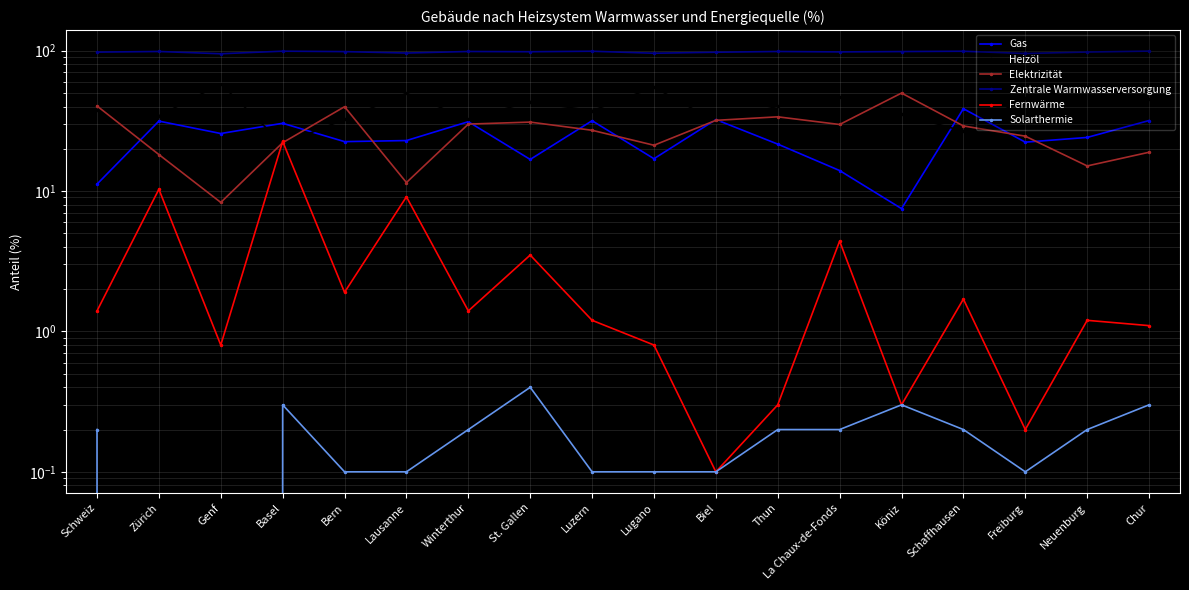

What is the lowest value of the Fernwärme series?

0.1